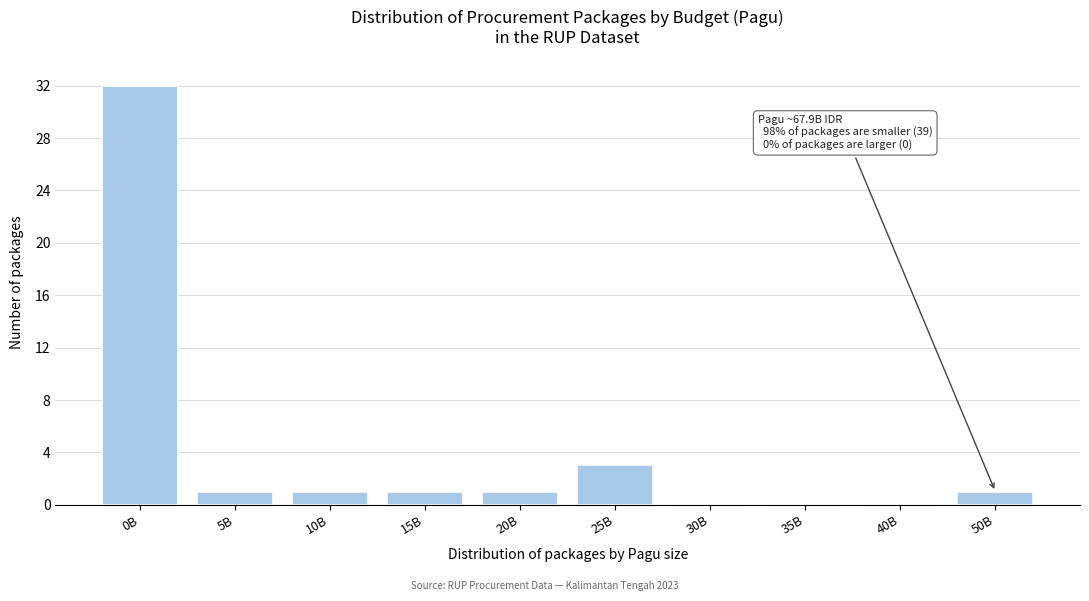

Reading left to right, list all the values displayed in this chart.

0B=32	5B=1	10B=1	15B=1	20B=1	25B=3	30B=0	35B=0	40B=0	50B=1